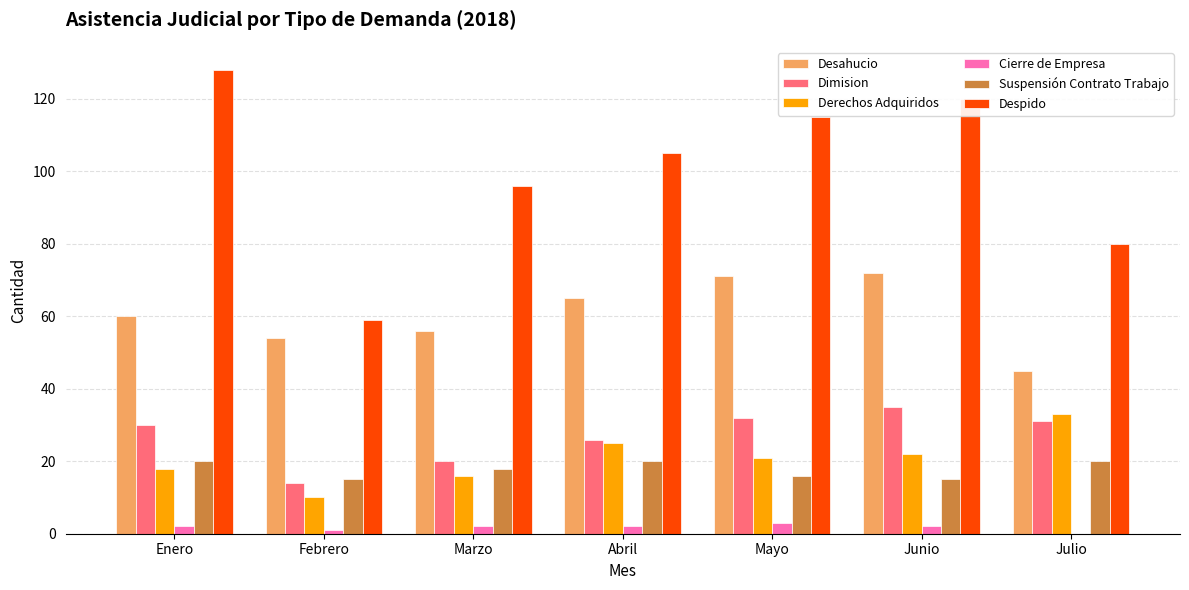

Is the value of Dimision at Enero greater than the value of Despido at Febrero?

No